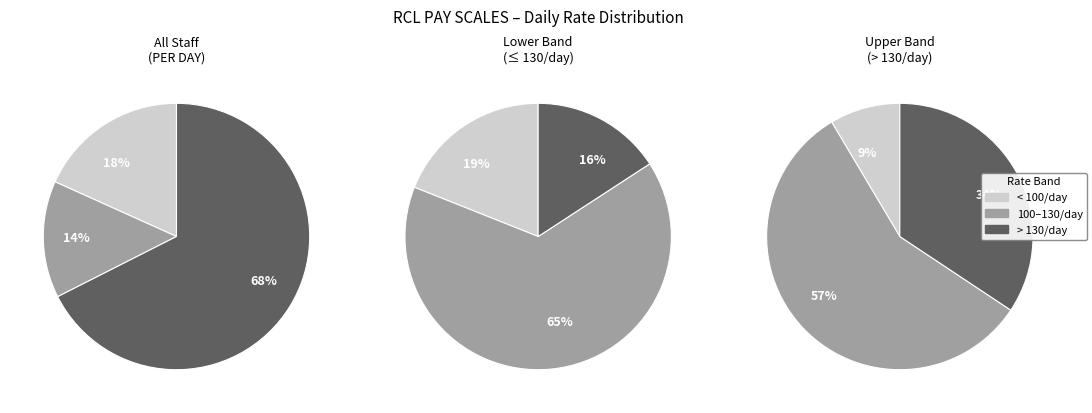

The ROBINSON M slice represents 1% of the pie. True or false?

False